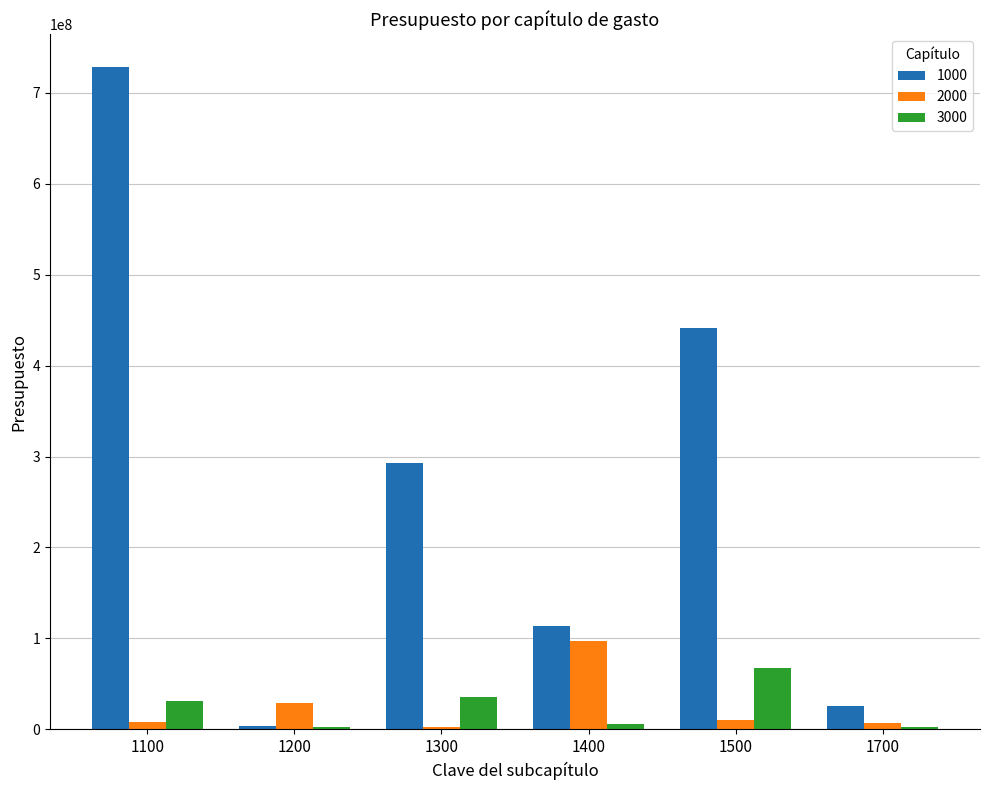

True or false: 1000 has a value of 3477079 at 1200.

True